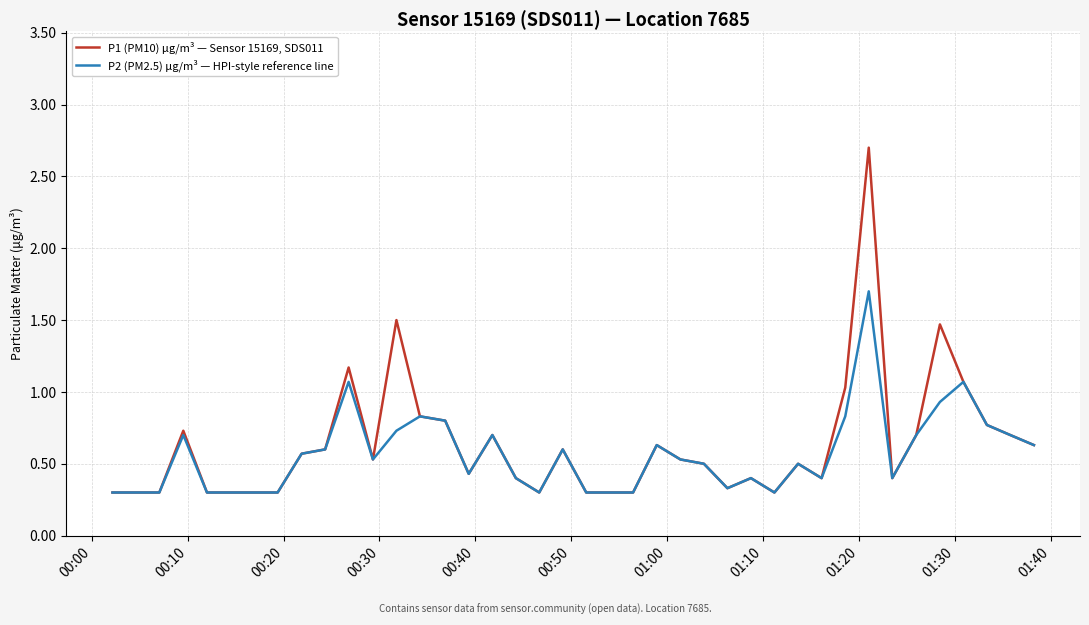

Which series has the largest range (max minus min)?

P1 (PM10) μg/m³ — Sensor 15169, SDS011